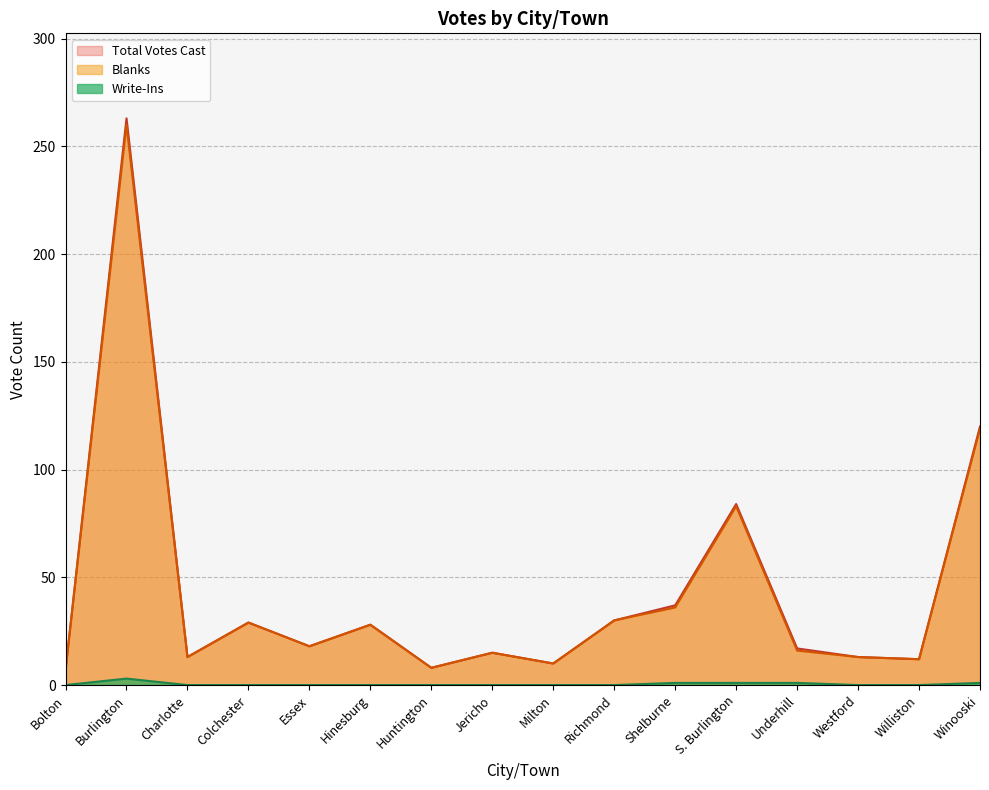

What is the difference between the highest and lowest values at S. Burlington?

83